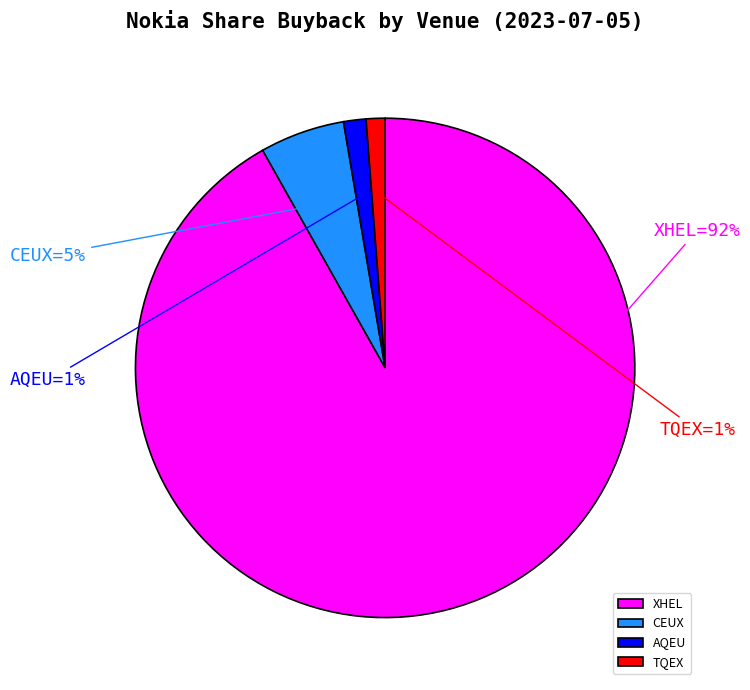

Which category has the biggest portion of the pie?

XHEL